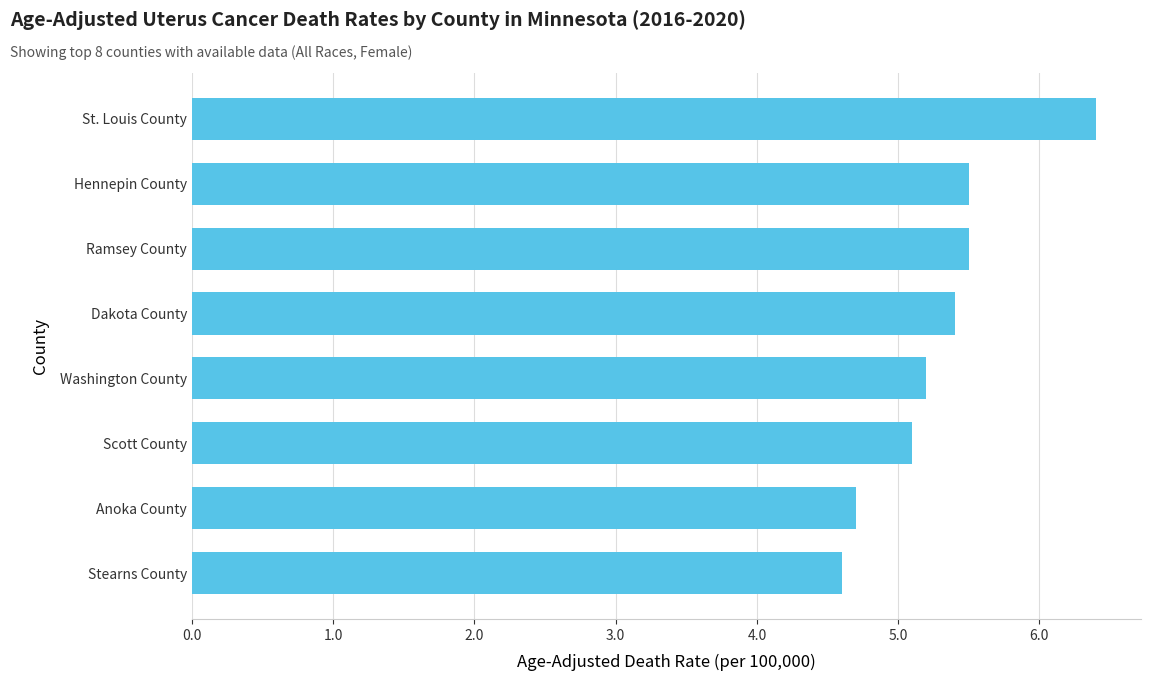

What is the ratio of the value at Scott County to the value at St. Louis County?

0.8